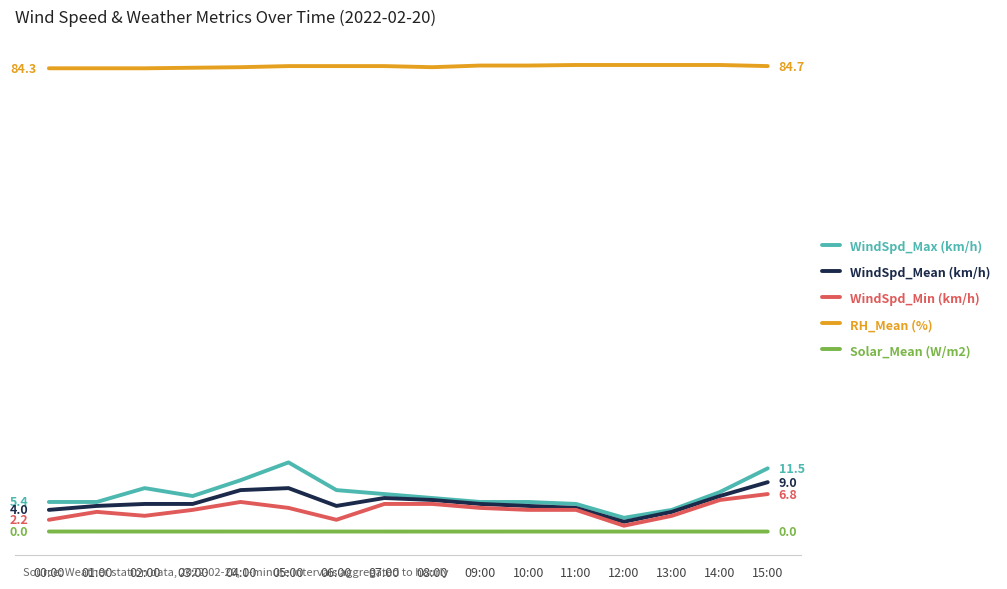

True or false: Solar_Mean (W/m2) has a value of 0.0 at 04:00.

False